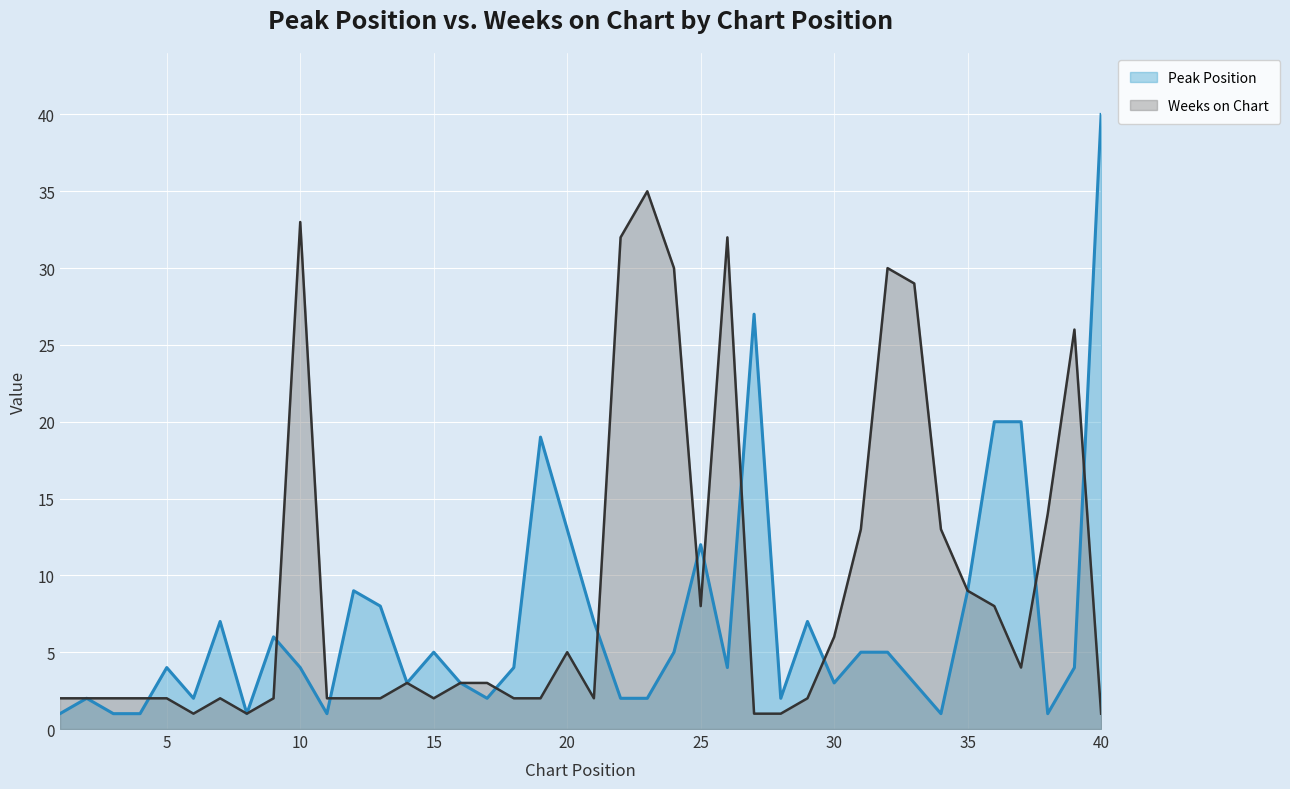

Does the chart display data point markers on the line(s)?

No